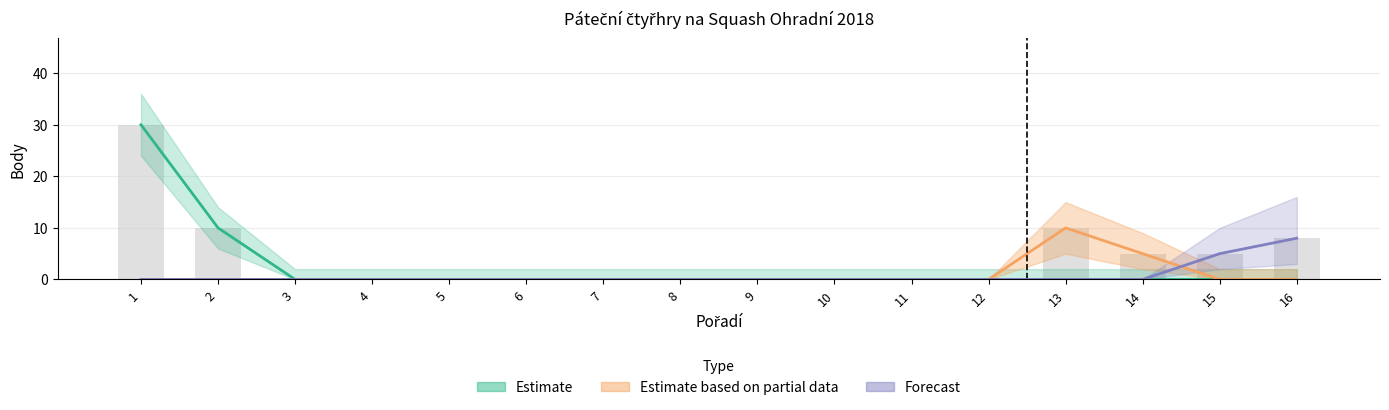

List the labels in order of Estimate value, smallest first.

3, 4, 5, 6, 7, 8, 9, 10, 11, 12, 13, 14, 15, 16, 2, 1